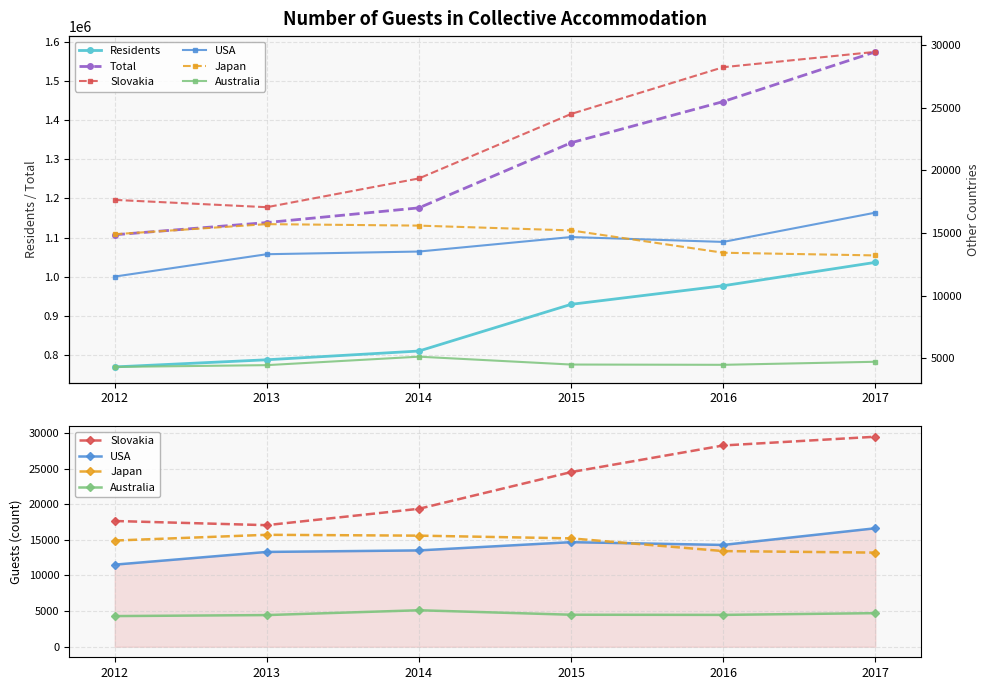

How many data points in USA are above 14283?

2